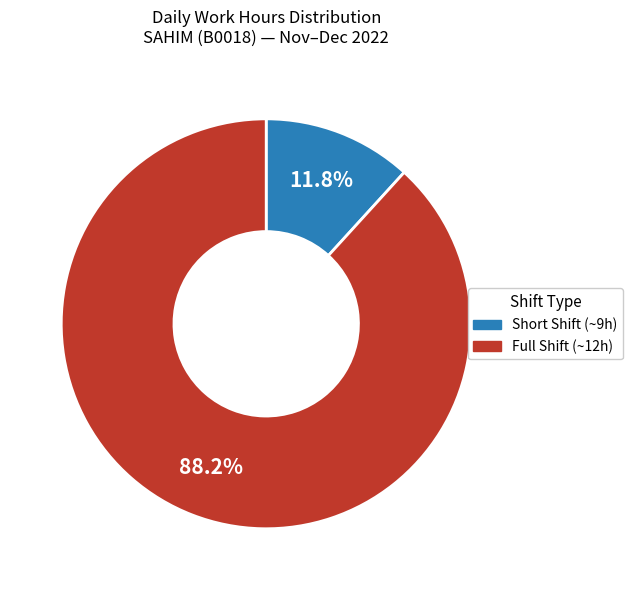

Is there a majority slice in this chart?

Yes